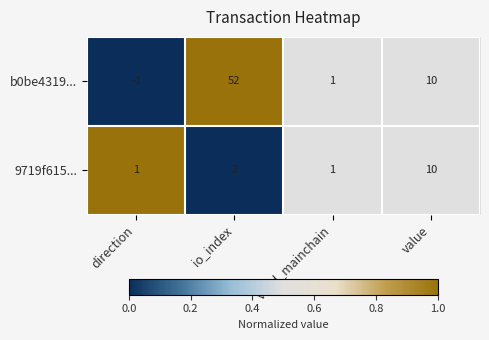

Is it true that 9719f615... equals 13 at value?

False